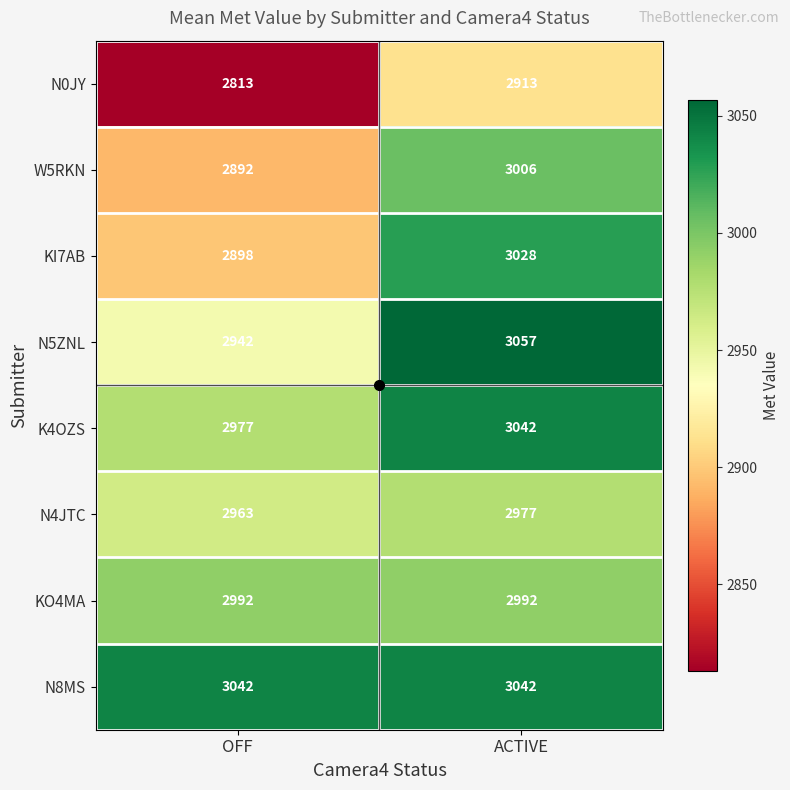

The N4JTC series shows 2963 at OFF. True or false?

True